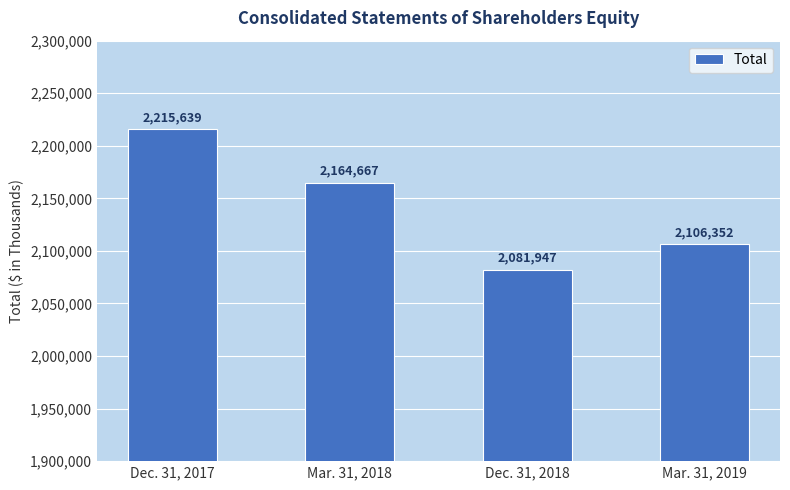

What is the sum of the values at Mar. 31, 2019 and Mar. 31, 2018?

4271019